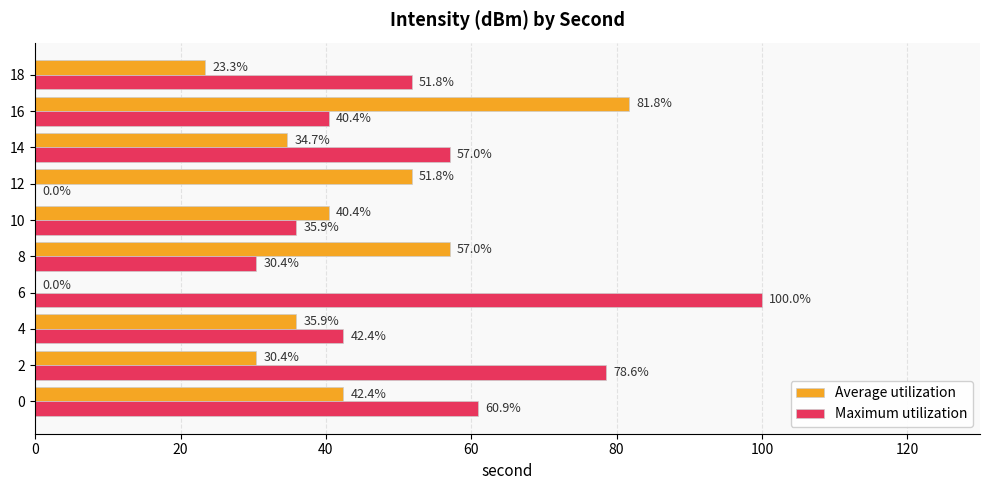

What is the approximate value of Maximum utilization at 6?

100.0